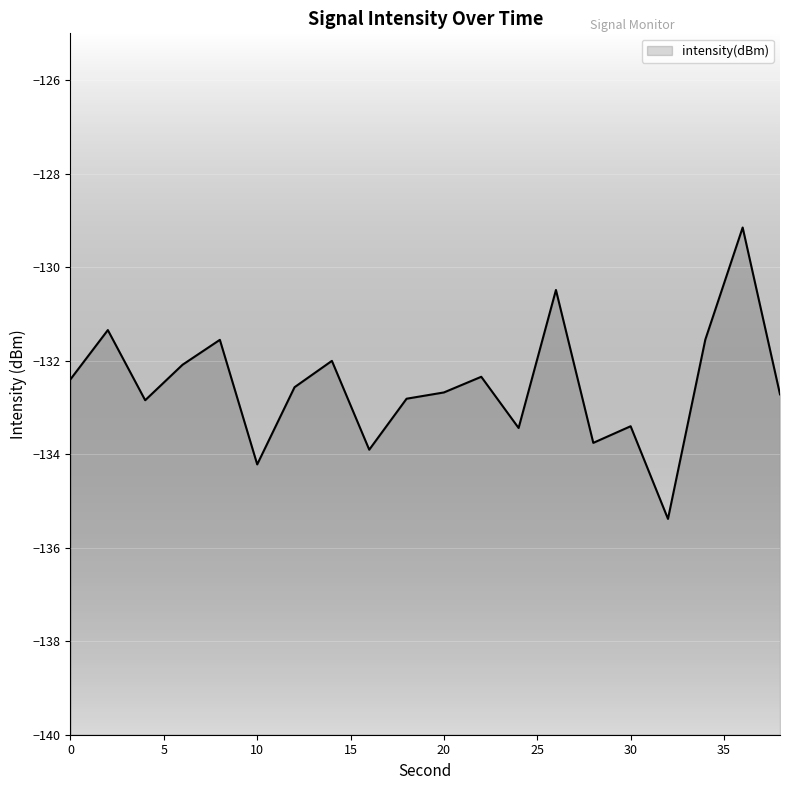

Reading left to right, what are all the values shown in this chart?

0=-132.4	2=-131.3	4=-132.8	6=-132.1	8=-131.6	10=-134.2	12=-132.6	14=-132.0	16=-133.9	18=-132.8	20=-132.7	22=-132.3	24=-133.4	26=-130.5	28=-133.8	30=-133.4	32=-135.4	34=-131.6	36=-129.2	38=-132.7